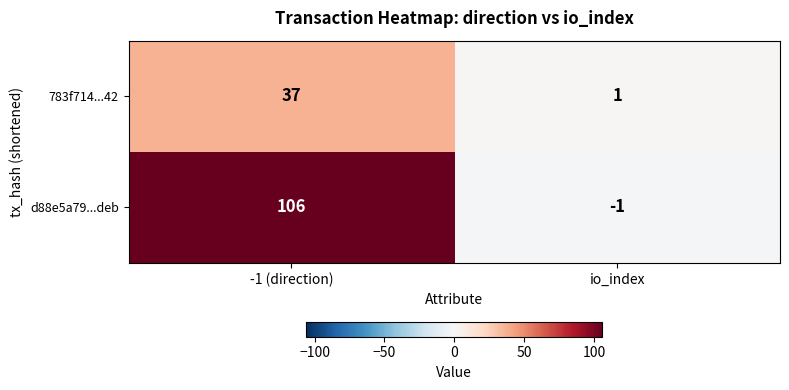

What is the difference between the highest and lowest values at -1 (direction)?

69